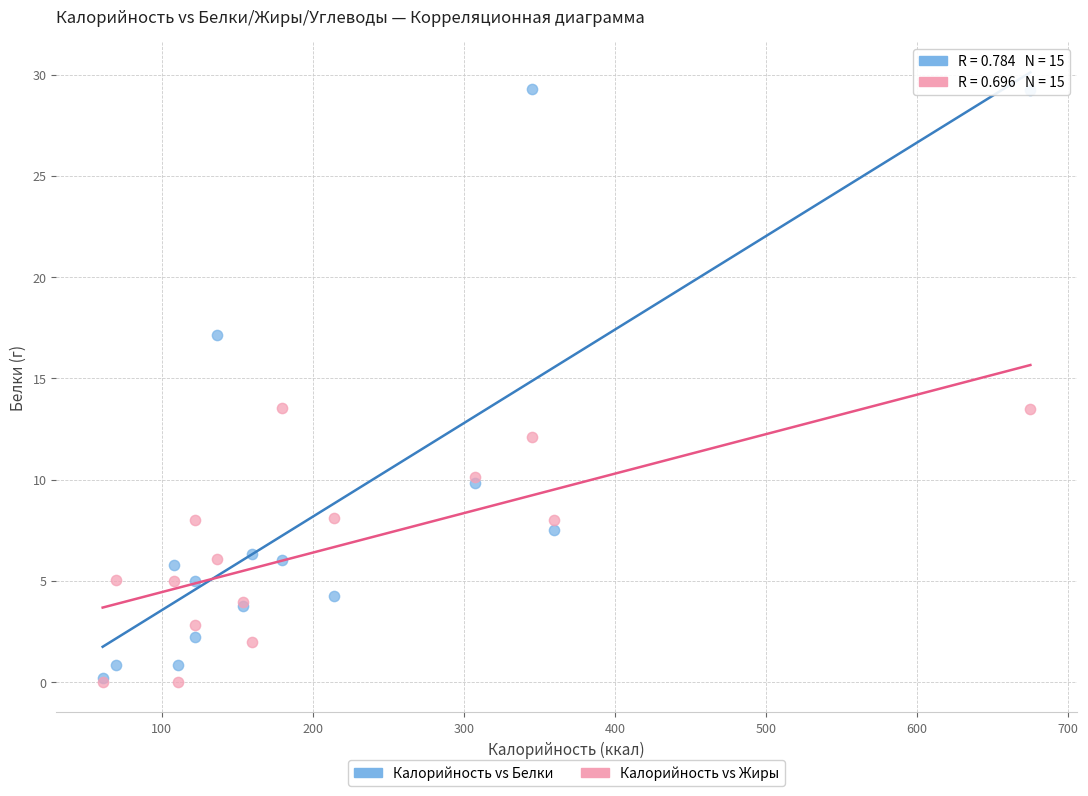

Which series reaches the maximum Y coordinate?

Калорийность vs Белки